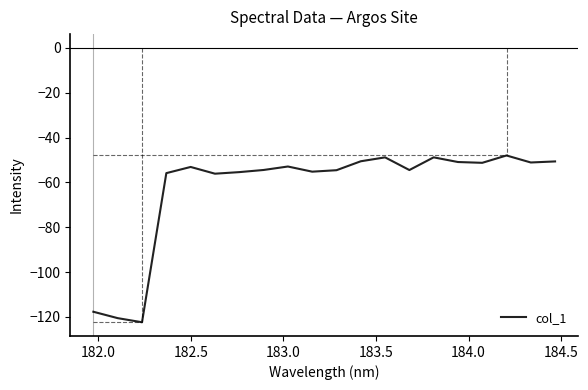

What is the difference between the maximum and minimum values?

74.4